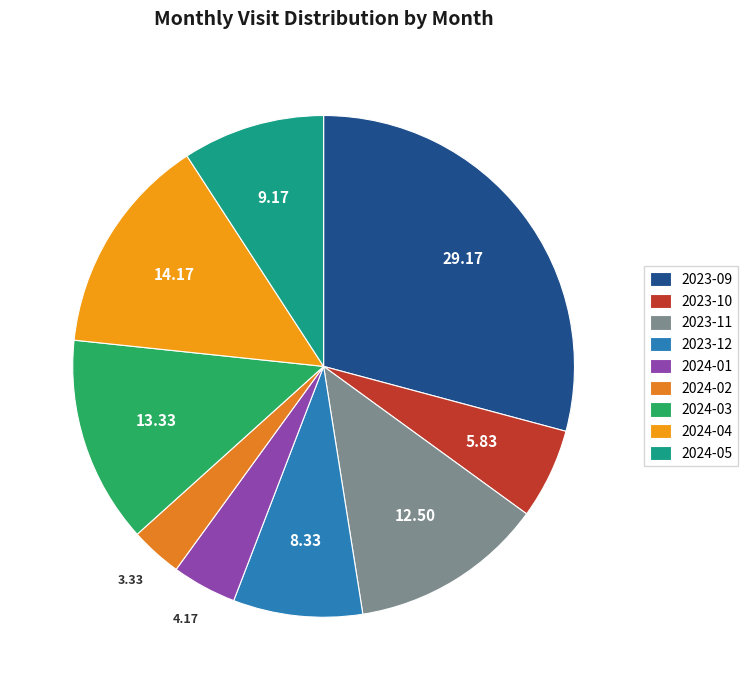

Approximately how many times larger is the value at 2024-04 compared to 2024-03?

1.1